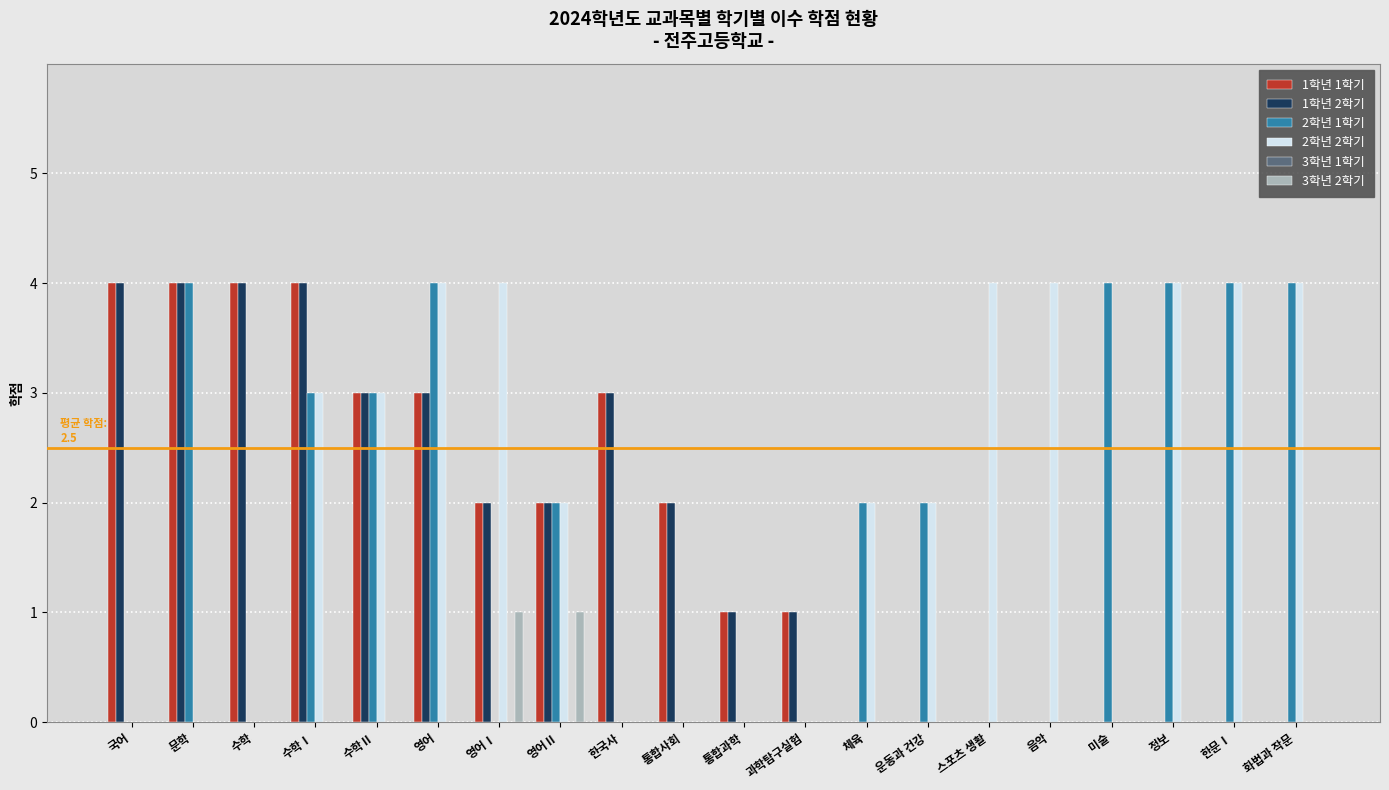

What is the total value across all series at 체육?

4